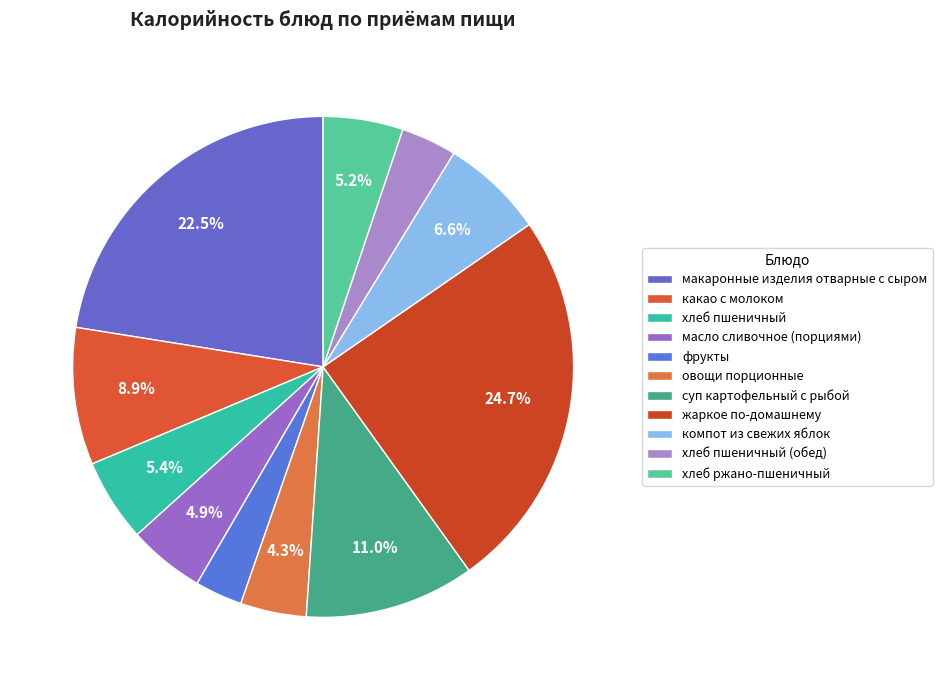

The какао с молоком slice represents 22% of the pie. True or false?

False